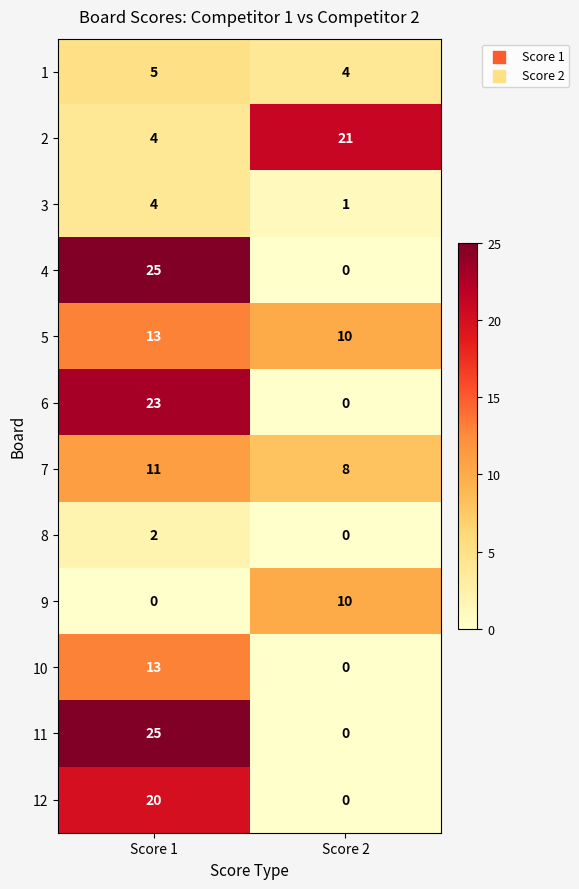

At which label does 6 reach its peak?

Score 1